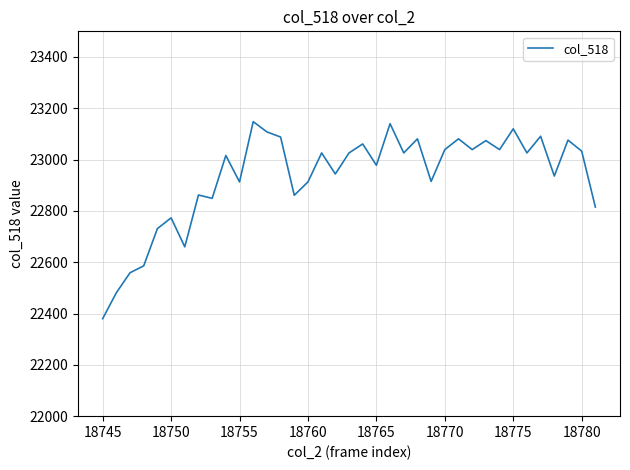

What is the maximum value shown in the chart?

23148